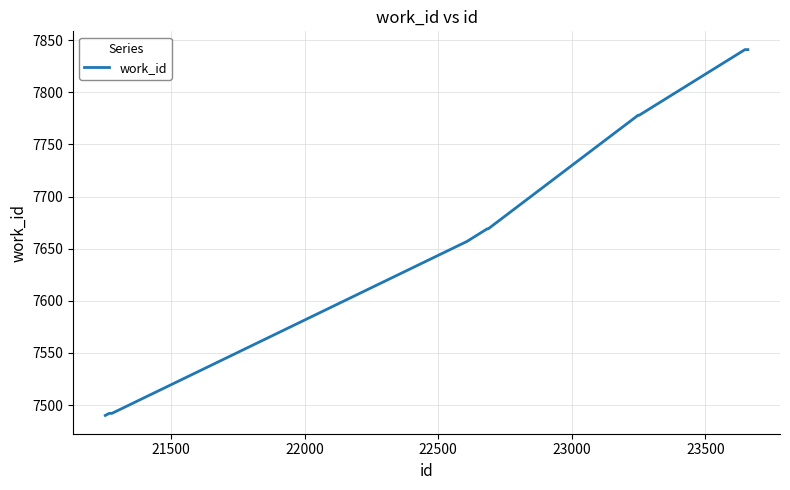

How many lines are shown in the chart?

1